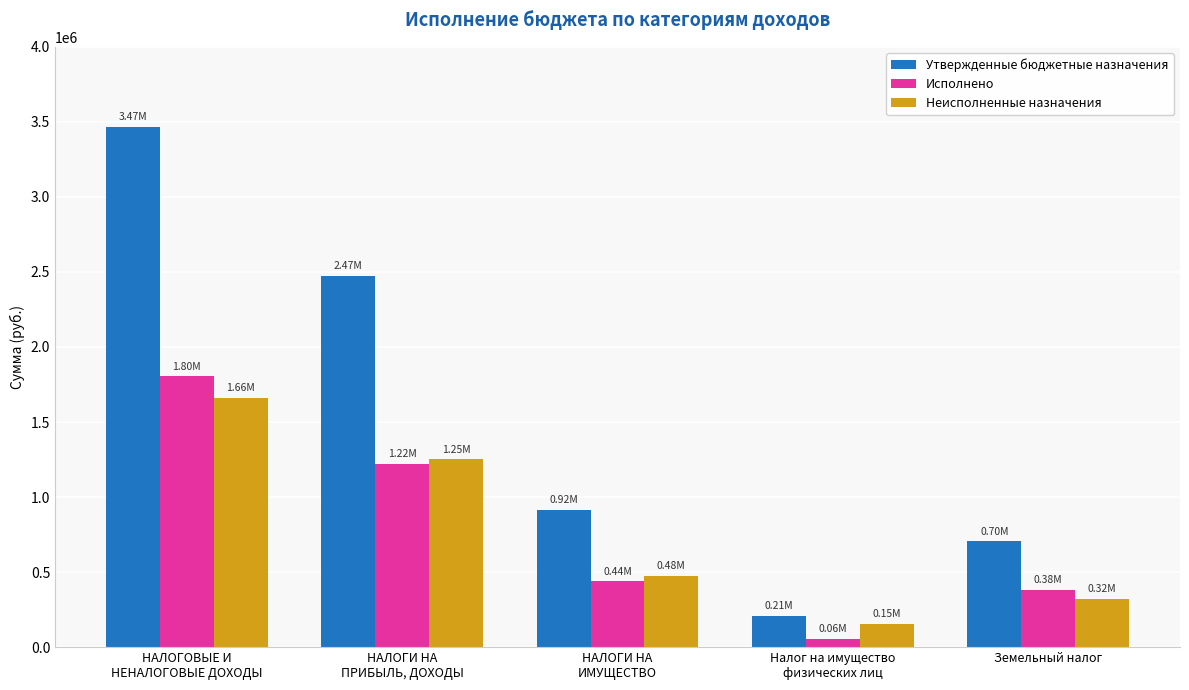

Rank the categories by Исполнено value from highest to lowest.

НАЛОГОВЫЕ И
НЕНАЛОГОВЫЕ ДОХОДЫ, НАЛОГИ НА
ПРИБЫЛЬ, ДОХОДЫ, НАЛОГИ НА
ИМУЩЕСТВО, Земельный налог, Налог на имущество
физических лиц